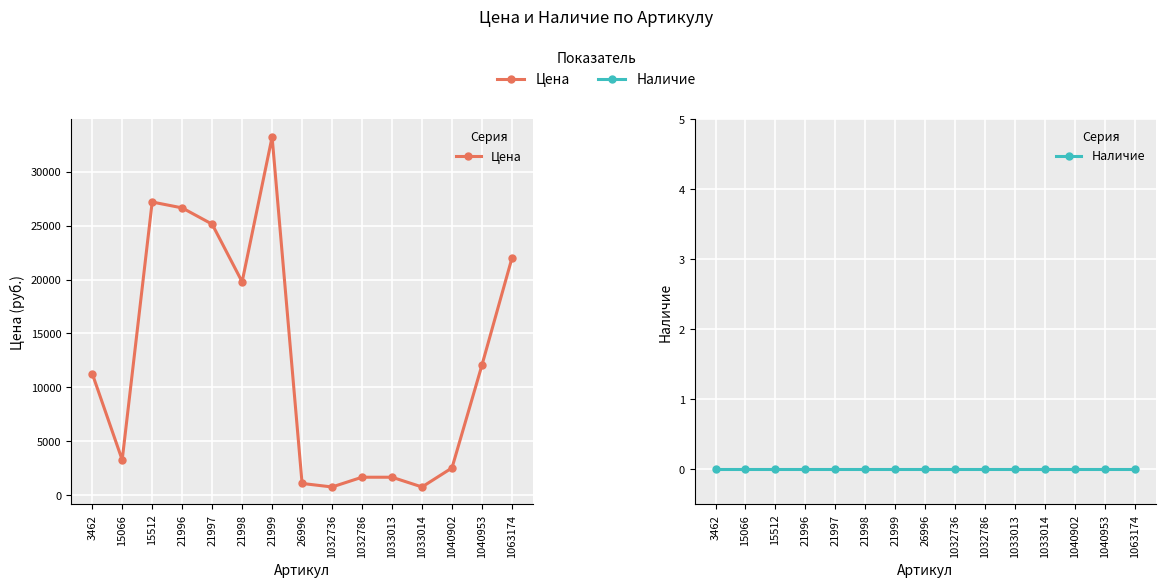

Which has a higher value, 1033014 or 1032736?

1033014